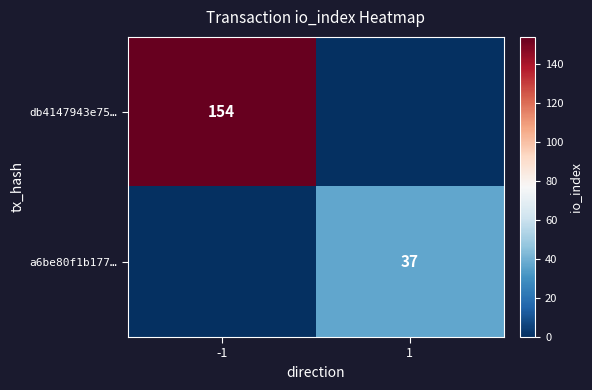

True or false: db4147943e75… has a value of 38 at -1.

False